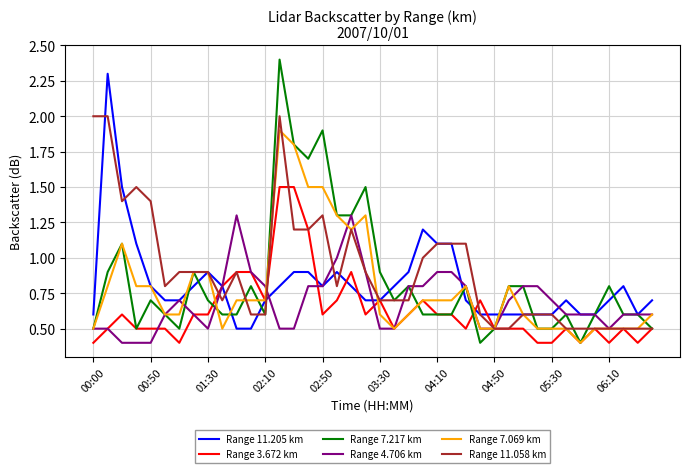

Which series has the widest spread of values?

Range 7.217 km